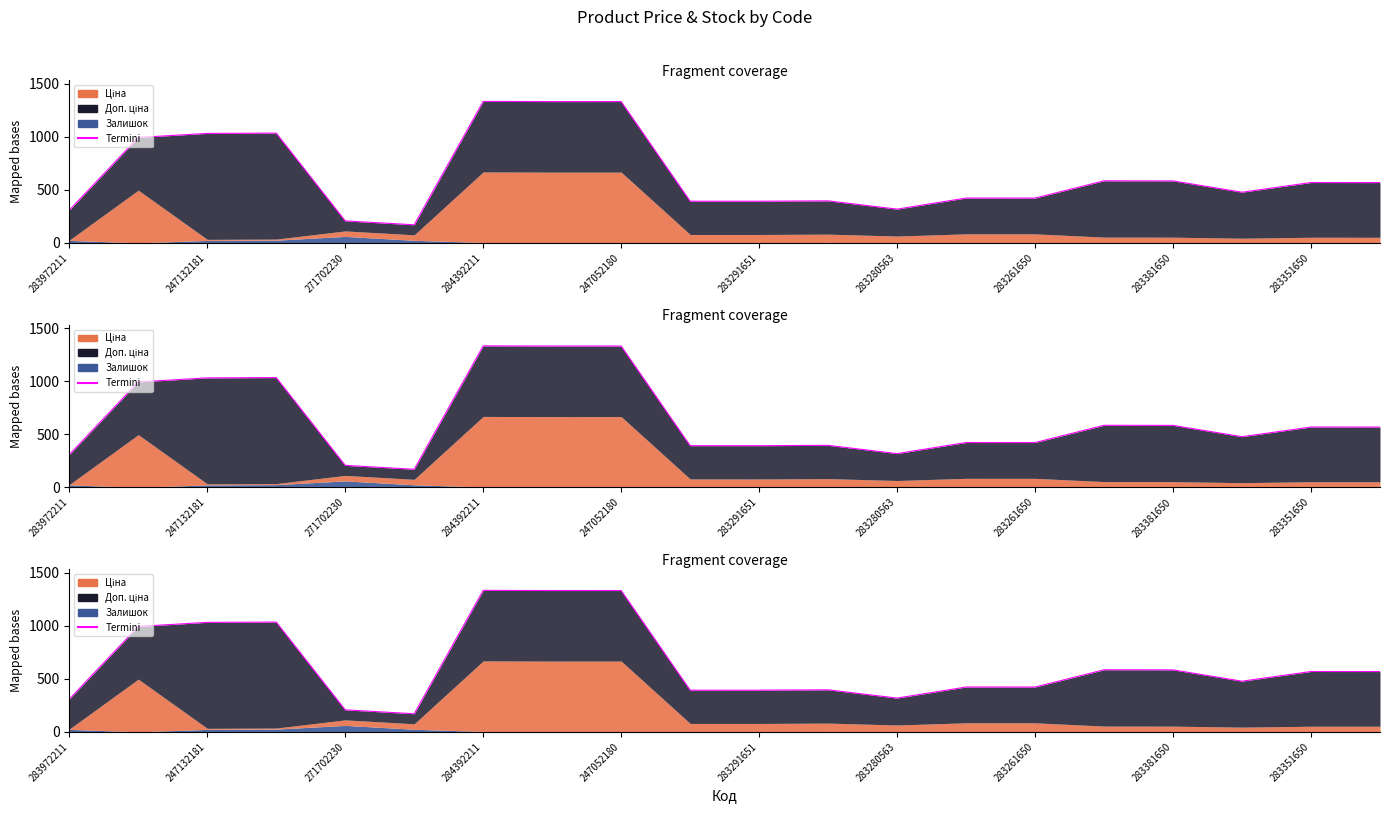

What is the smallest value displayed?

170.5